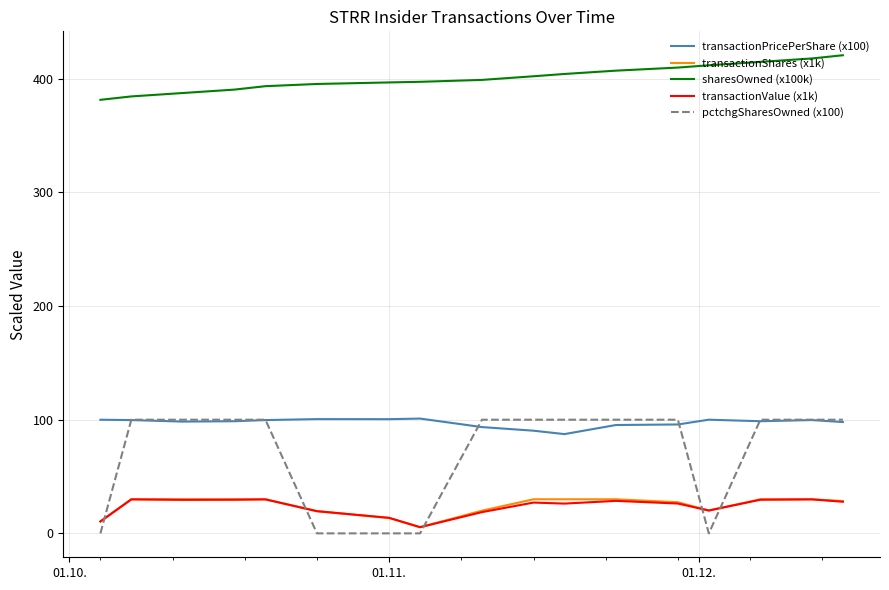

What are all the series names shown in the legend?

transactionPricePerShare (x100), transactionShares (x1k), sharesOwned (x100k), transactionValue (x1k), pctchgSharesOwned (x100)